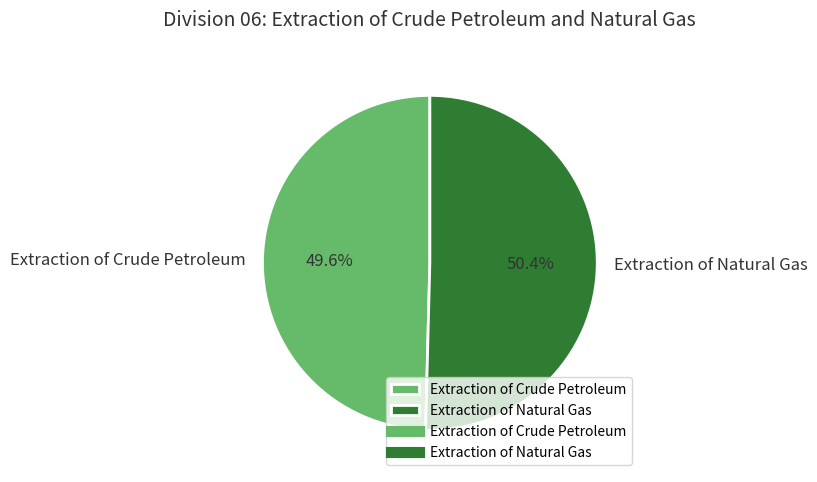

True or false: Extraction of Crude Petroleum accounts for 50% of the total.

True